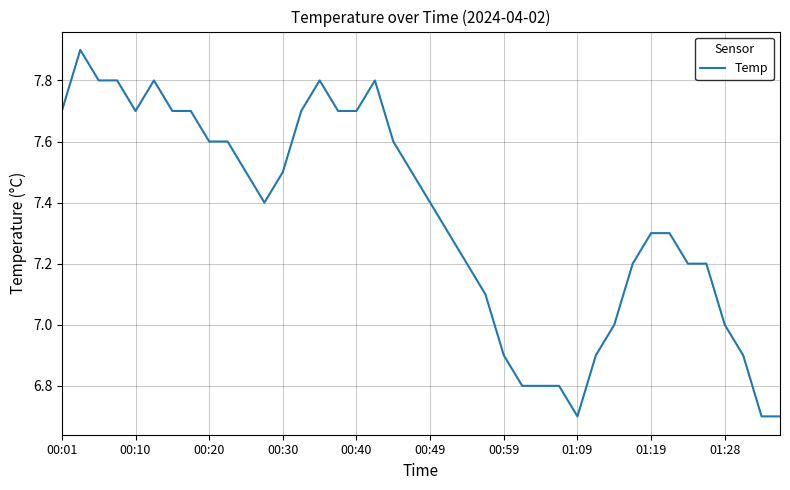

What is the greatest value displayed?

7.9